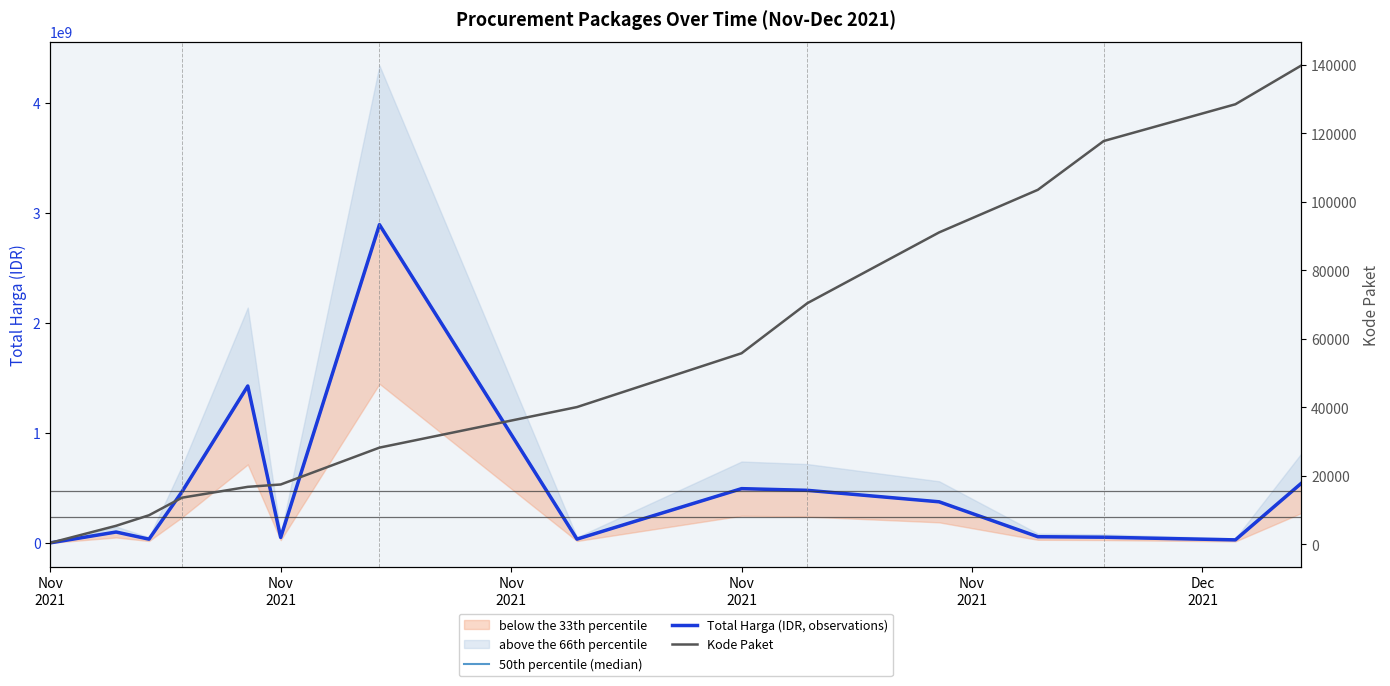

The Kode Paket series shows 464 at Nov
2021. True or false?

True